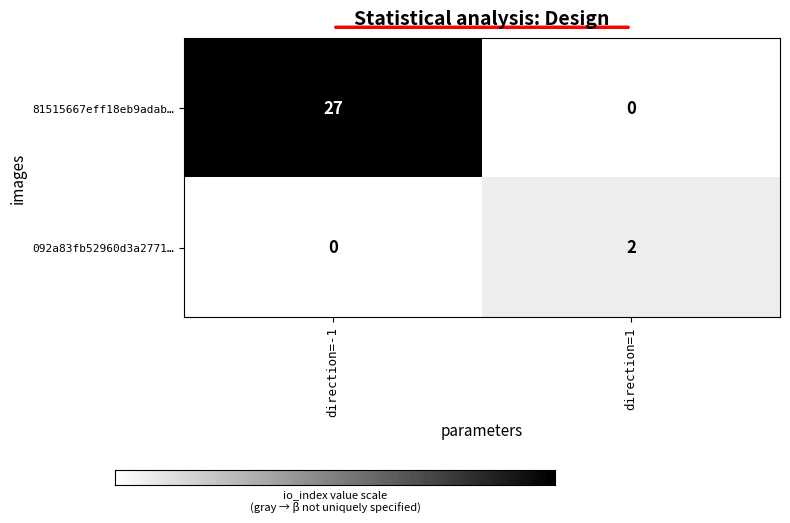

Reading right to left, list all the values displayed in this chart.

81515667eff18eb9adab…: direction=1=0	direction=-1=27
092a83fb52960d3a2771…: direction=1=2	direction=-1=0